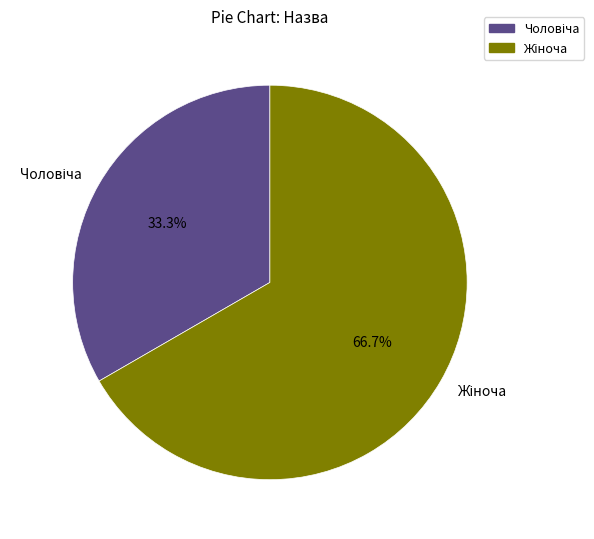

To the nearest percent, what is the difference between the largest and smallest slice percentages?

33%